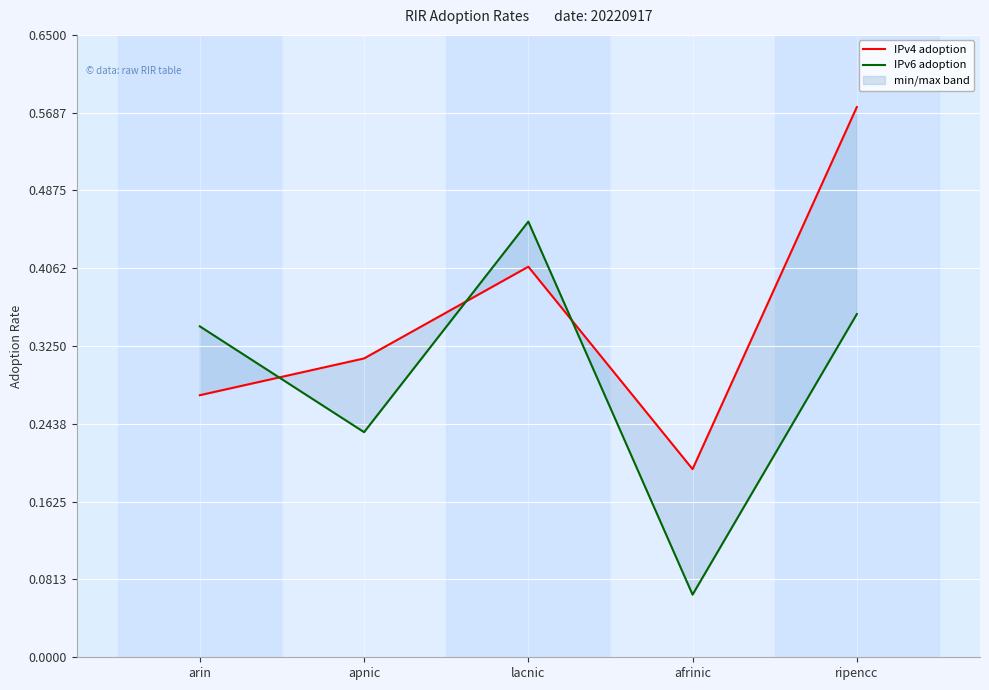

What is the difference between the IPv4 adoption values at apnic and afrinic?

0.1